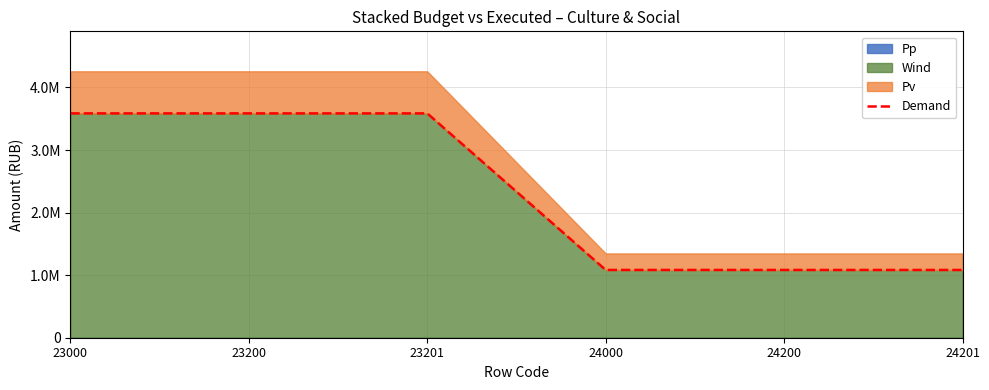

Reading left to right, what are all the values shown in this chart?

3585500	3585500	3585500	1082900	1082900	1082900